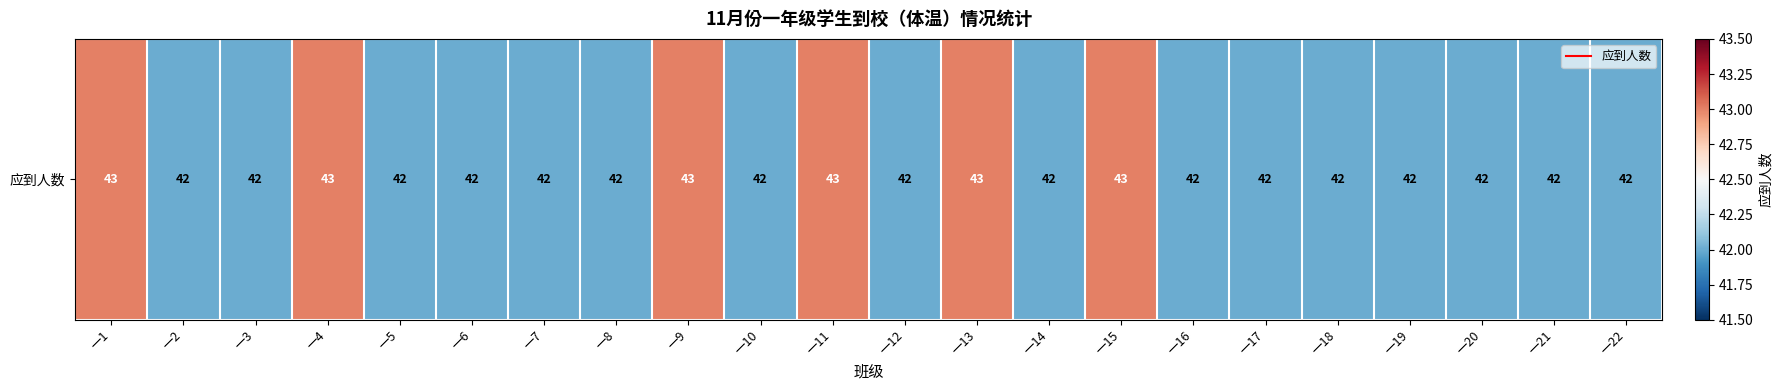

Which label corresponds to the largest value in the chart?

一1